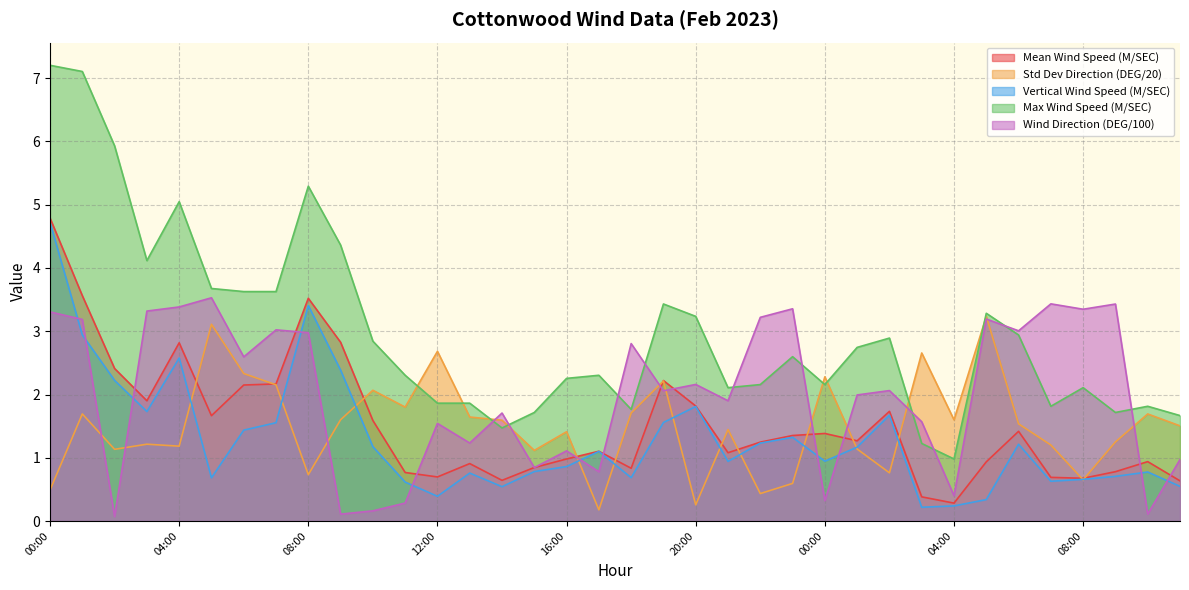

Rank the series by their maximum value, from highest to lowest.

Max Wind Speed (M/SEC), Mean Wind Speed (M/SEC), Vertical Wind Speed (M/SEC), Wind Direction (DEG/100), Std Dev Direction (DEG/20)